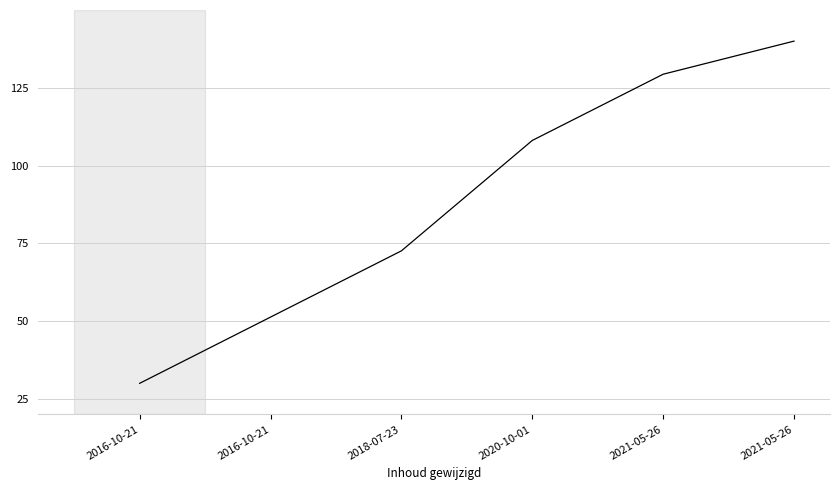

How many distinct data groups are displayed?

1